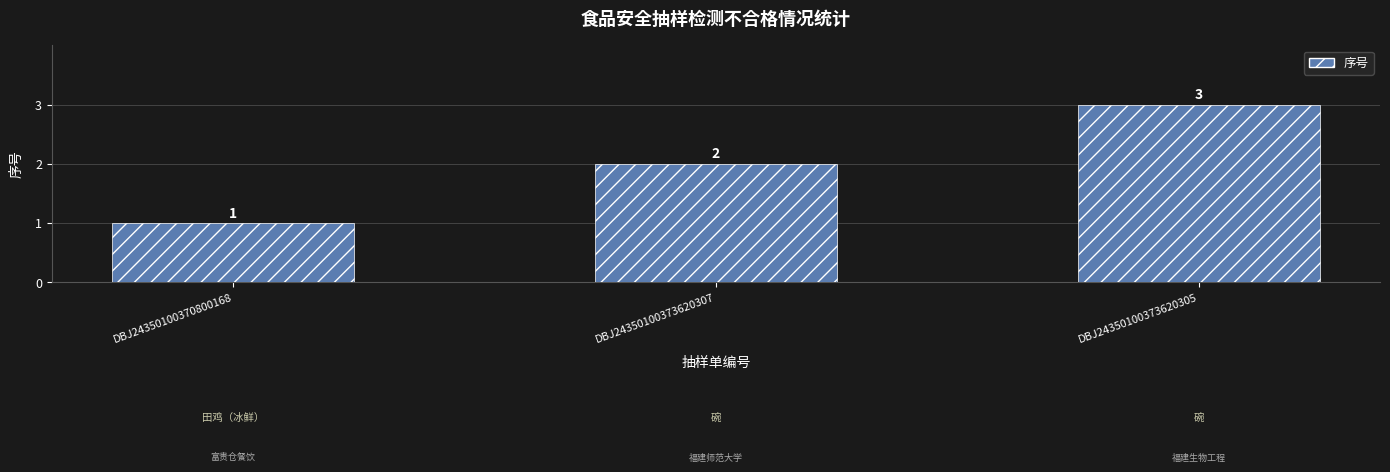

The value at DBJ24350100373620305 is 3. True or false?

True